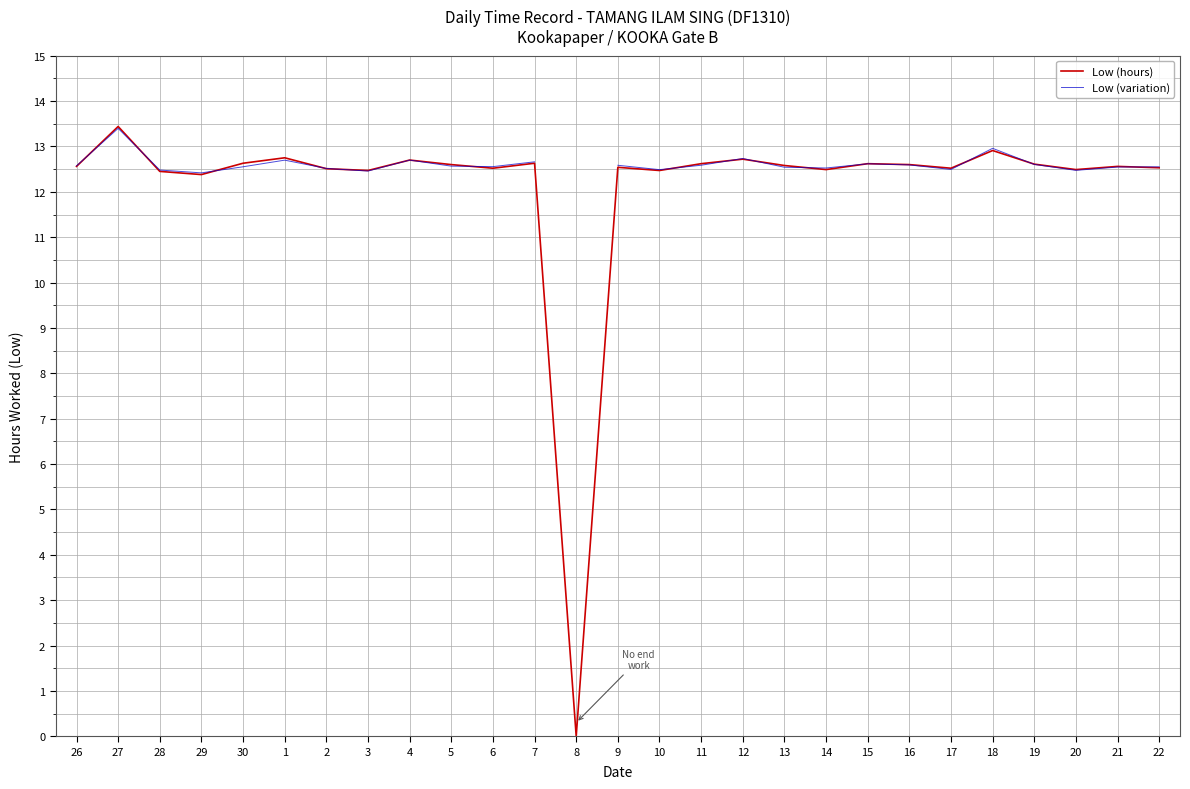

What is the label of the 23rd point from the left?

18